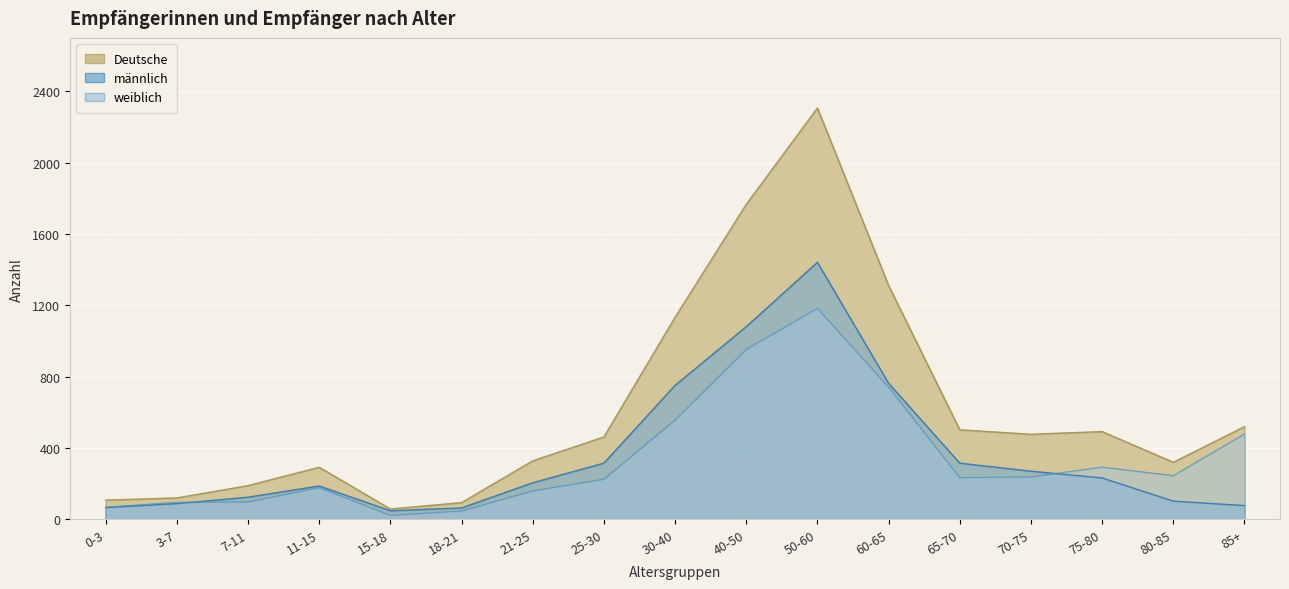

What is the label of the 10th point from the right?

25-30